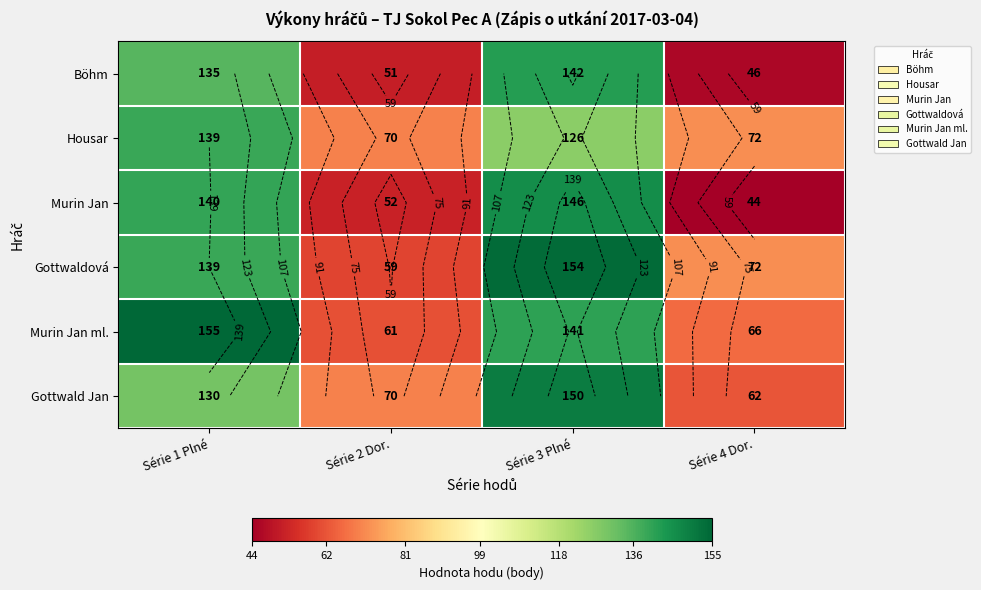

True or false: Gottwaldová has a value of 154 at Série 3 Plné.

True